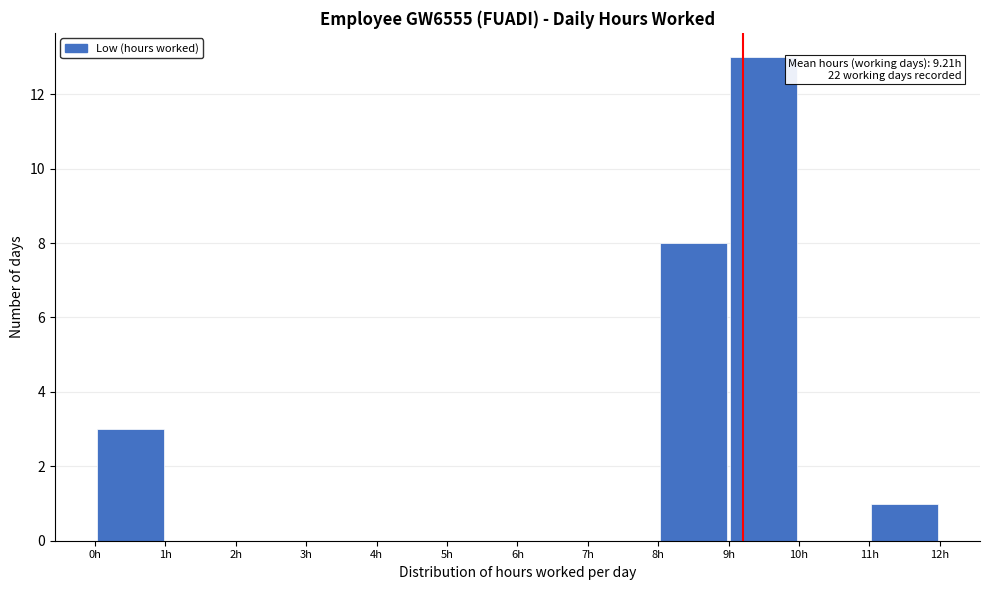

Over which range of the x-axis is the bar tallest?

9 to 10